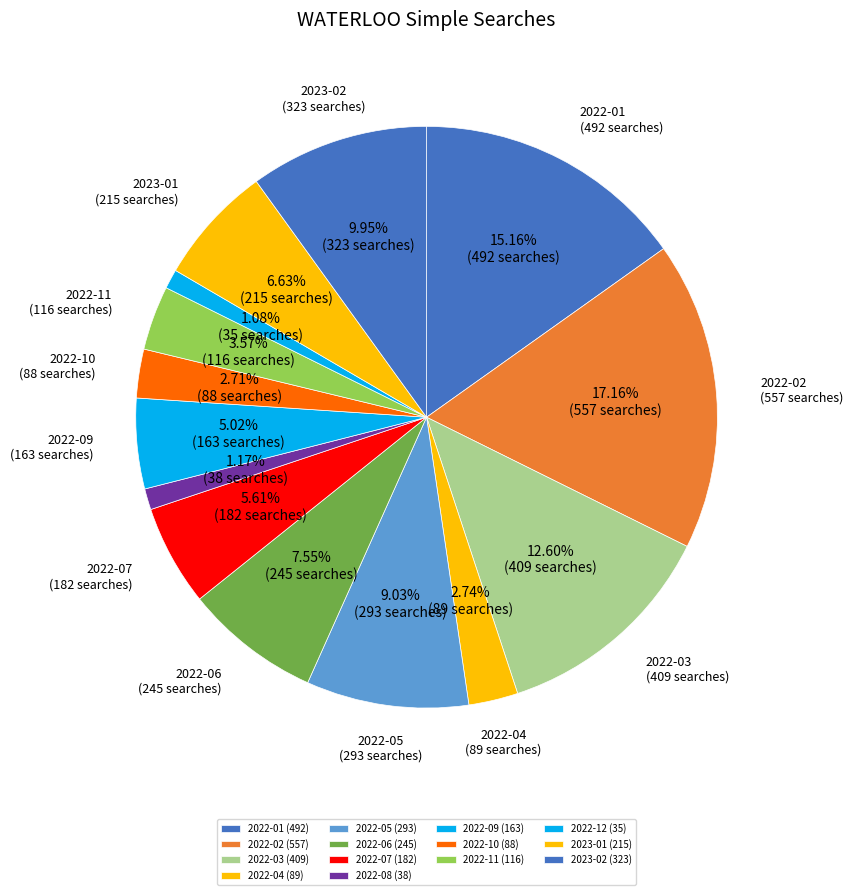

How many segments does this pie chart have?

14